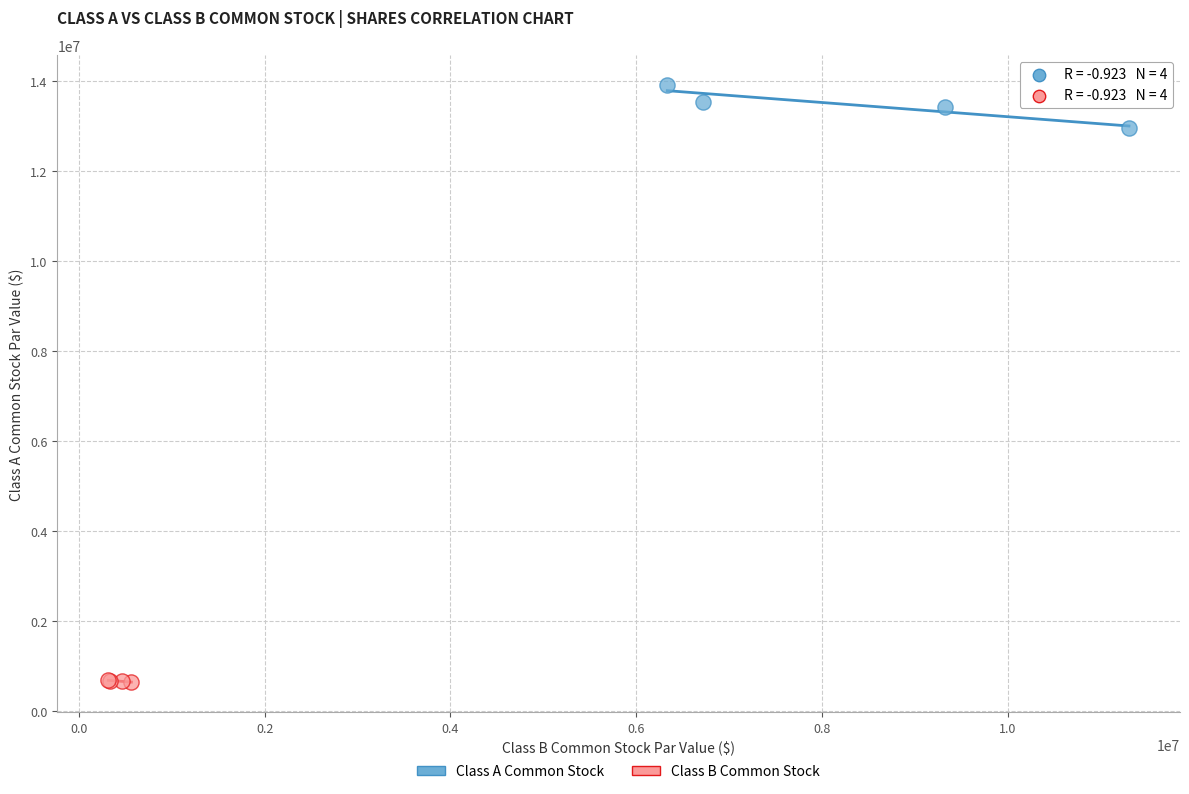

Which series contains the lowest Y value?

Class B Common Stock